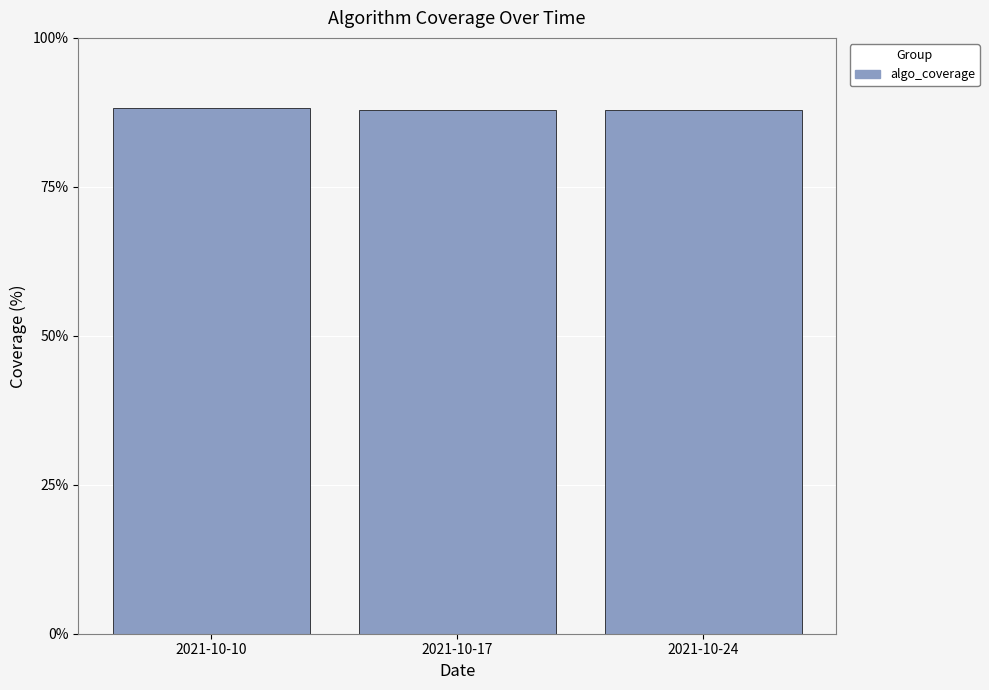

The chart shows a value of 21.7 at 2021-10-10. True or false?

False